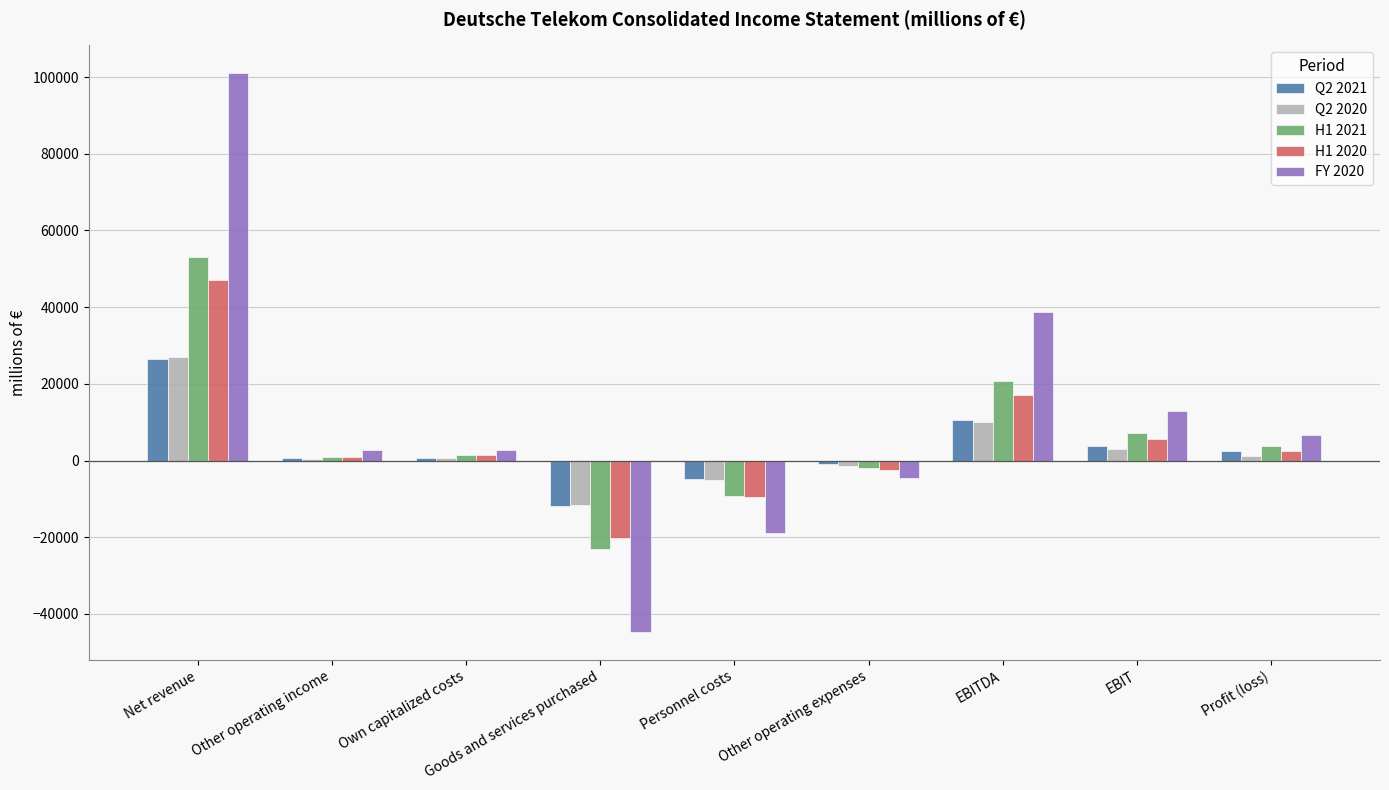

Read the FY 2020 value at Personnel costs.

-18853